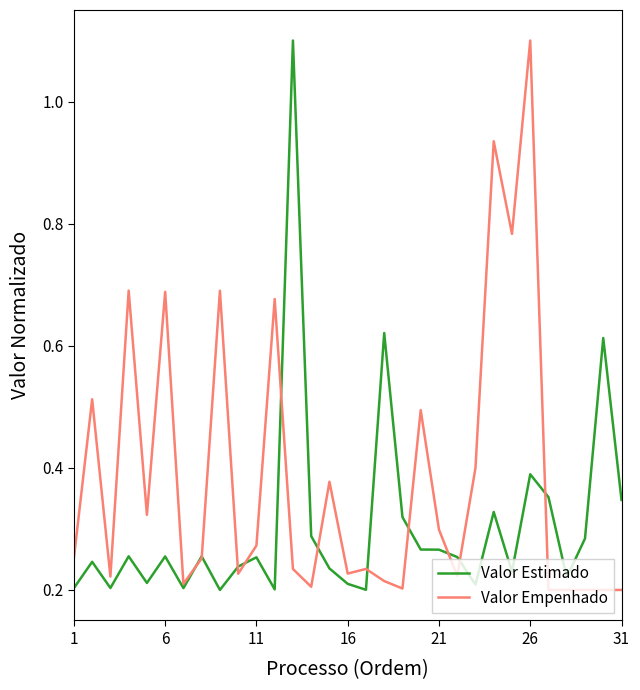

What is the maximum value shown in the chart?

1.1